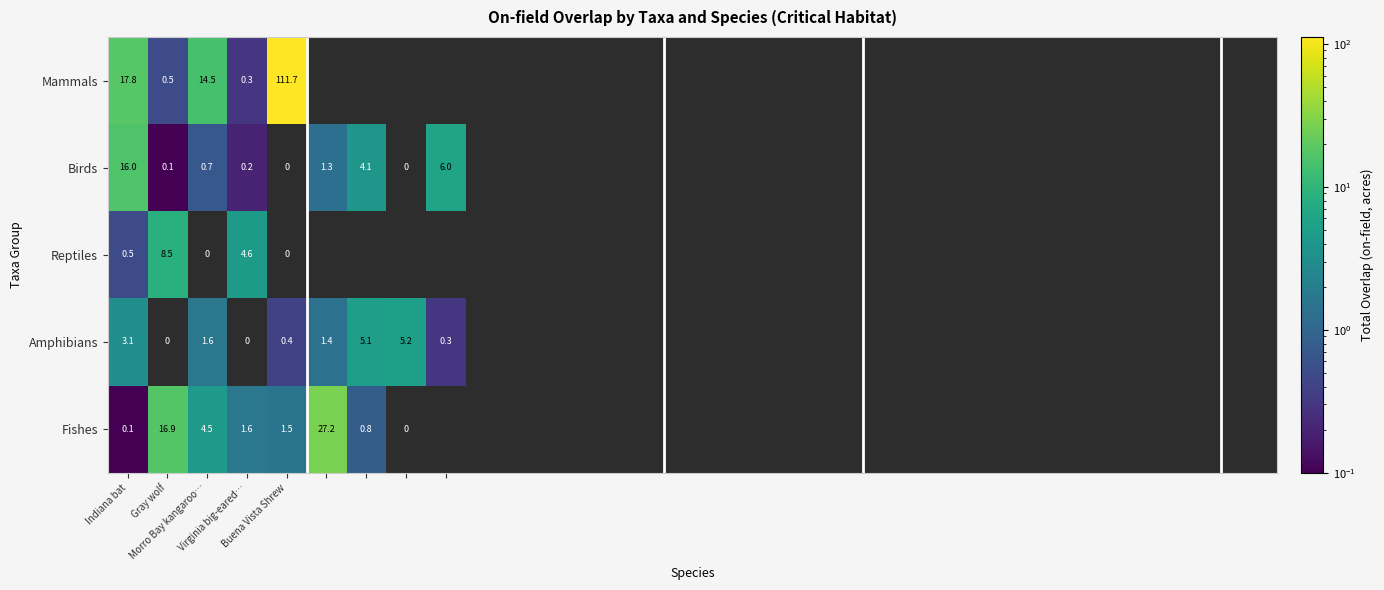

What is the average value of the Amphibians series?

1.9